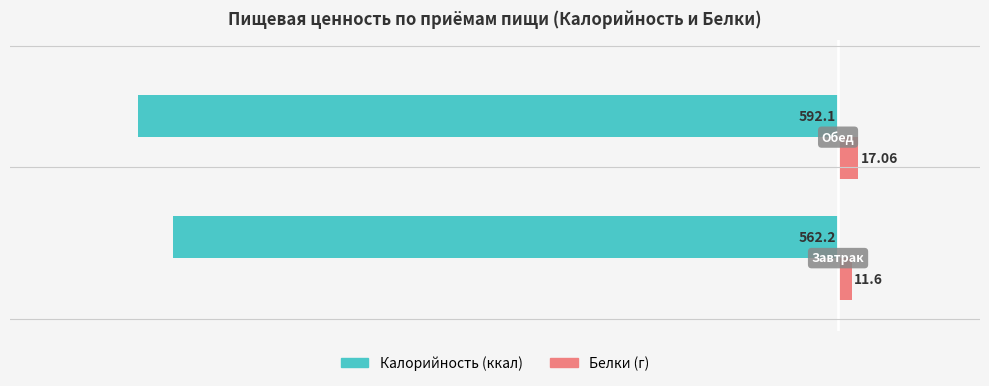

What is the smallest value displayed?

-592.1